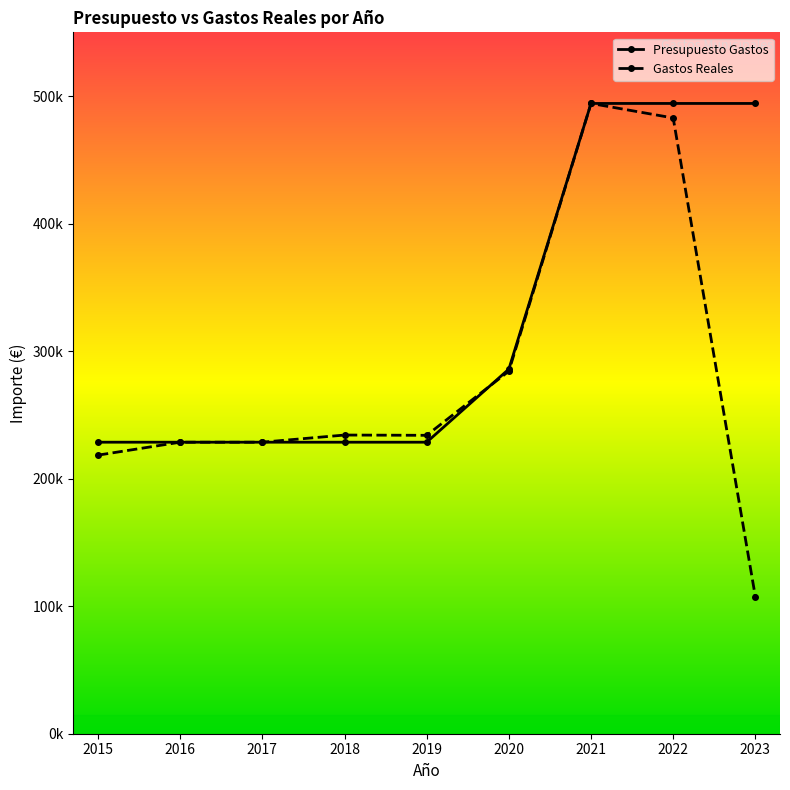

What is the difference between the maximum and second lowest values in the Gastos Reales series?

275779.3